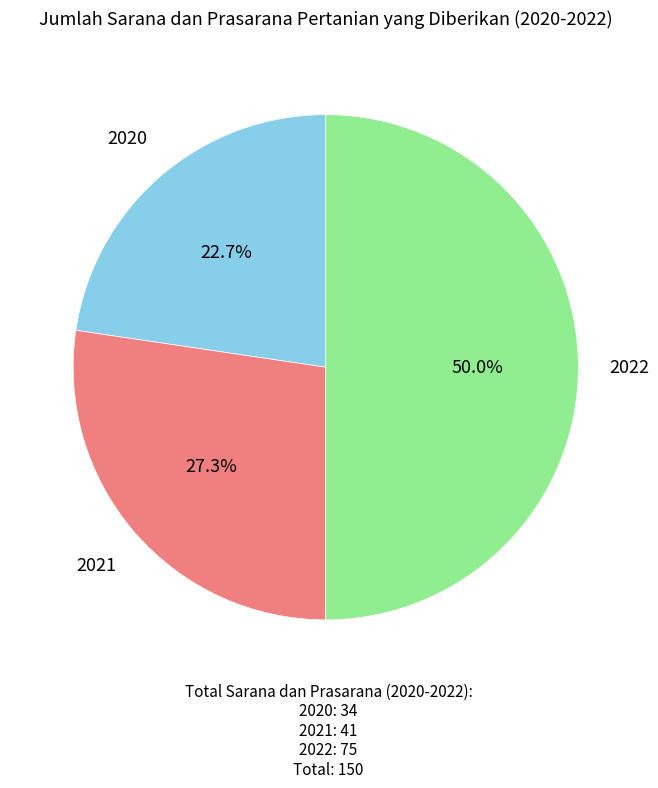

How many segments does this pie chart have?

3